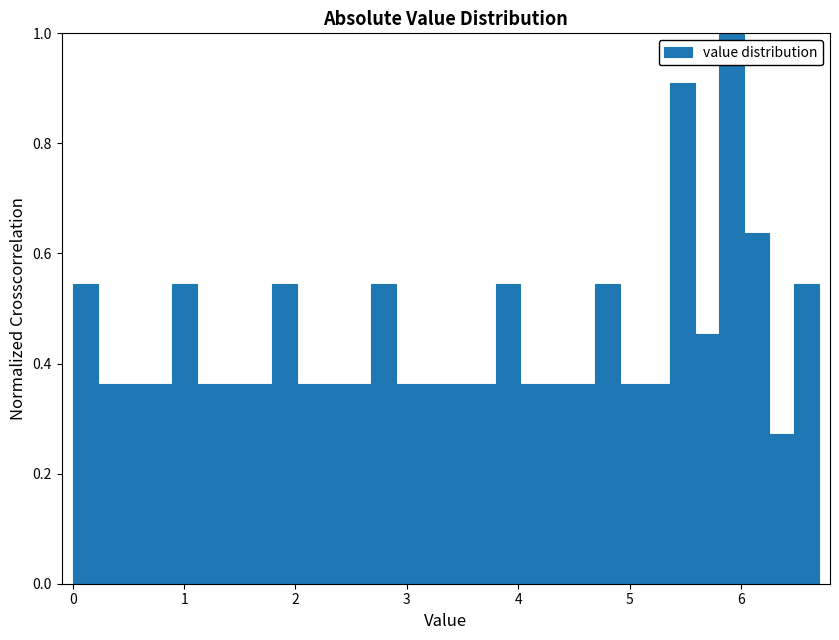

Read against the x-axis, roughly where is the centre of the tallest bar?

5.9